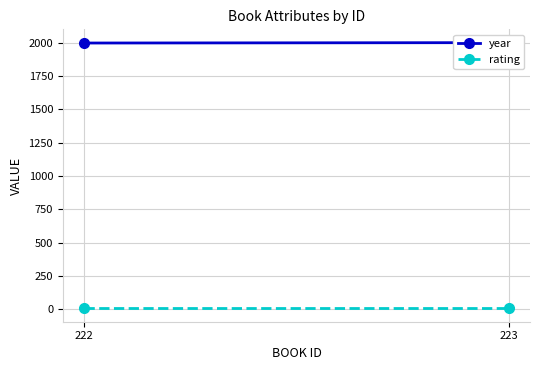

Which series changed the most between 222 and 223?

year